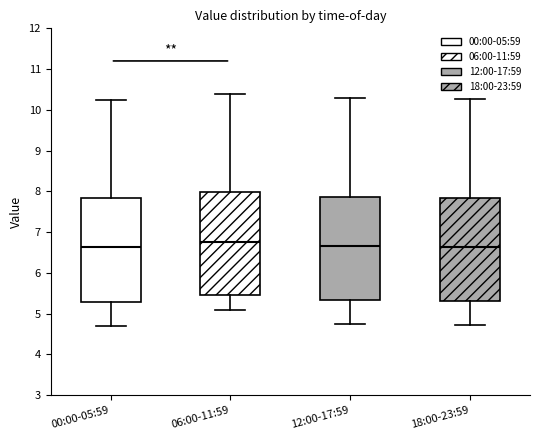

Where does the median line of the box for 18:00-23:59 sit on the y-axis? The values are not printed on the chart, so give them approximately, as read against the axis.

6.6